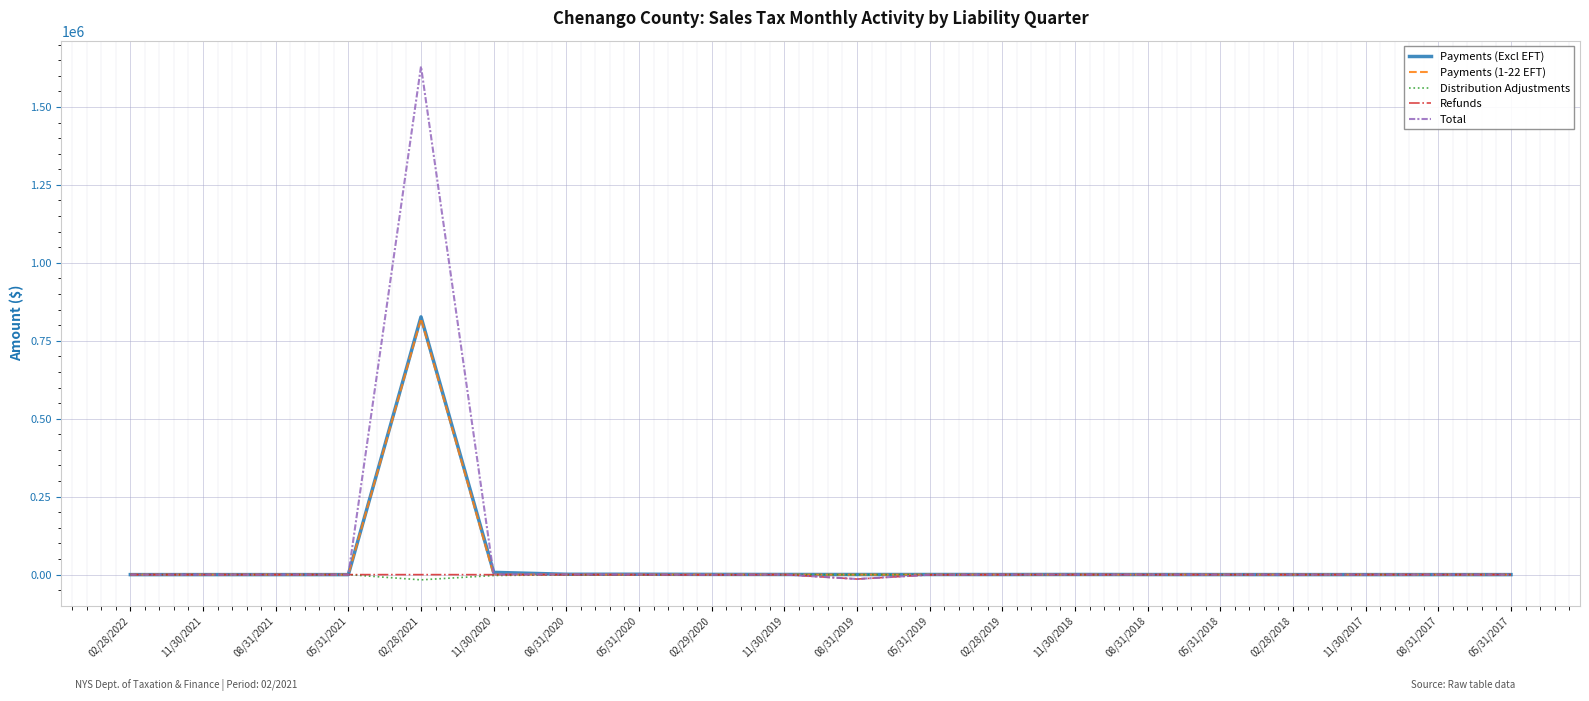

How many lines are shown in the chart?

5